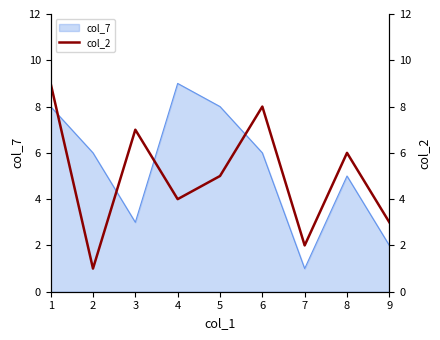

What is the smallest value displayed?

1